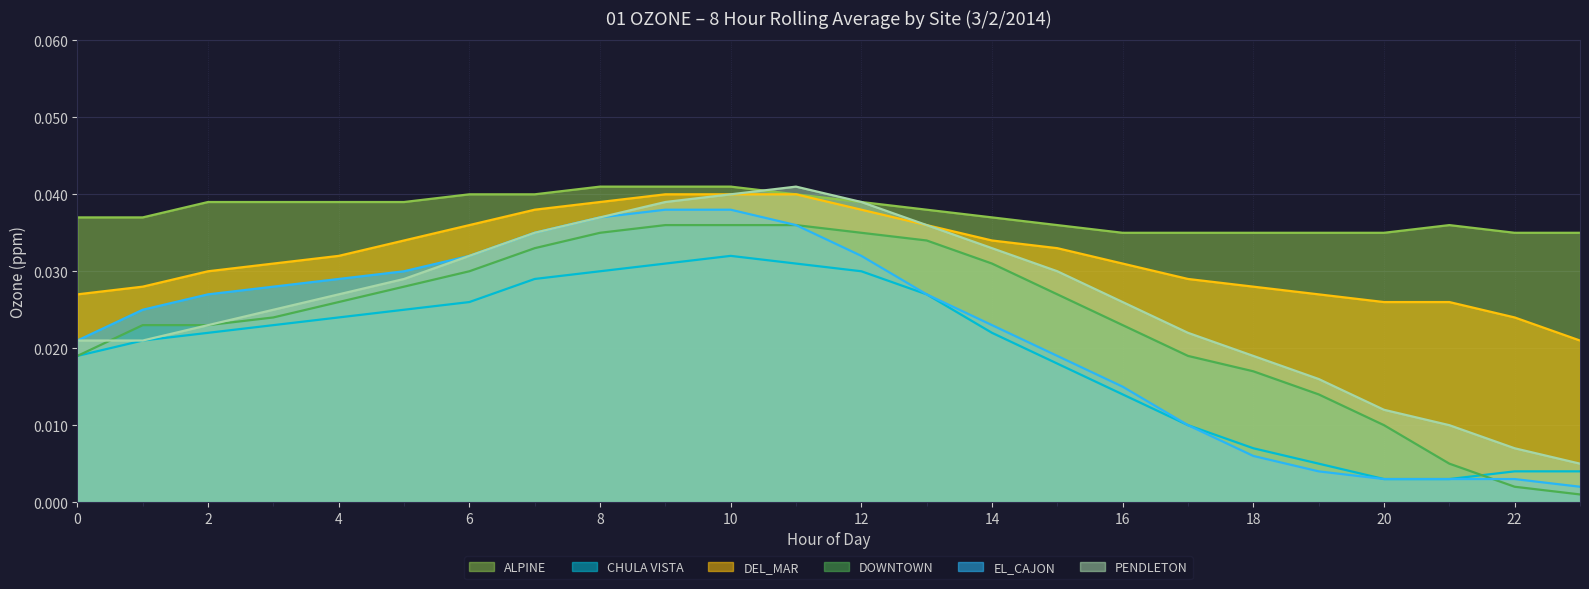

What are all the series names shown in the legend?

ALPINE, CHULA VISTA, DEL_MAR, DOWNTOWN, EL_CAJON, PENDLETON